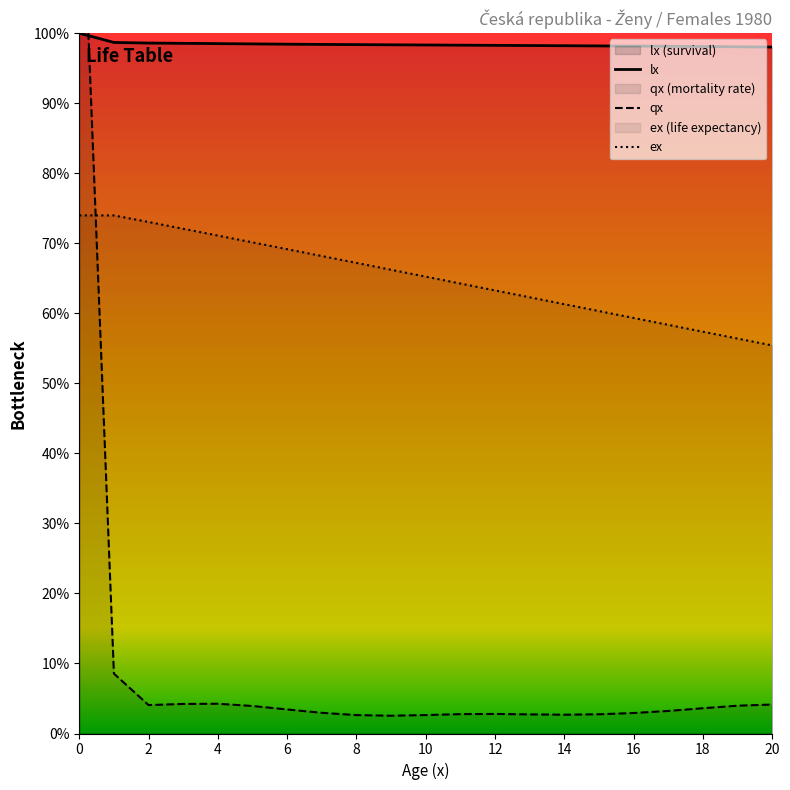

True or false: lx has a value of 1.7 at 12.

False